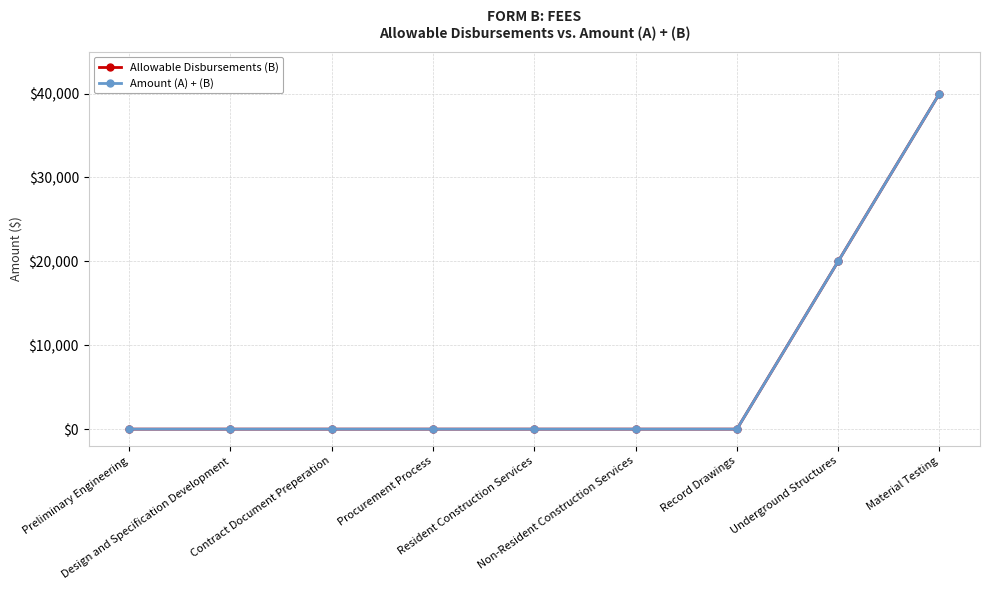

Is it true that Amount (A) + (B) equals 0 at Resident Construction Services?

True